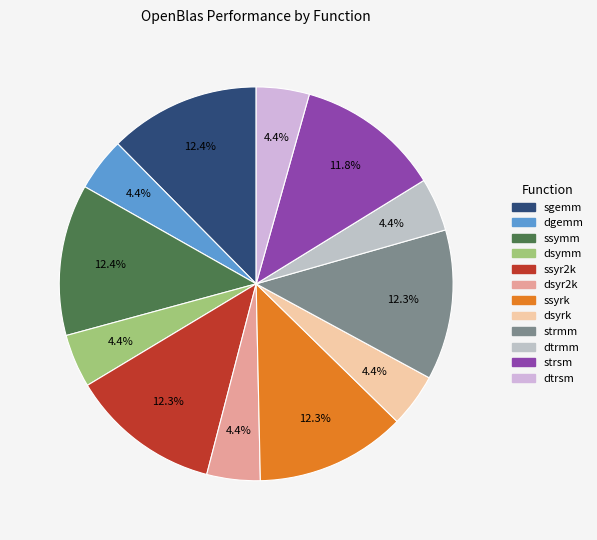

To the nearest percent, what percentage of the pie is ssyr2k?

12%